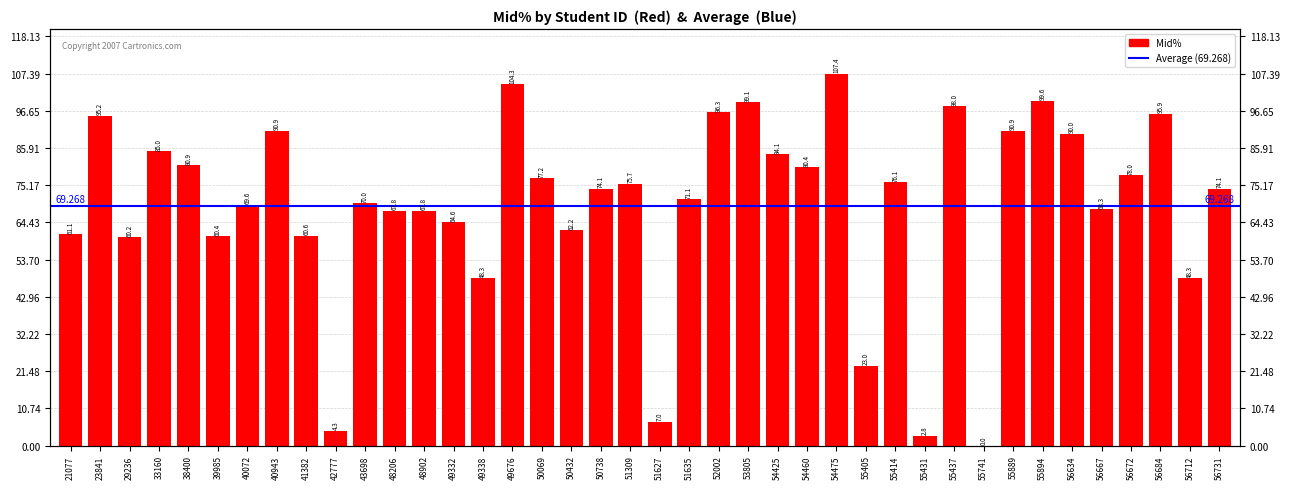

How many data points are less than 74?

19